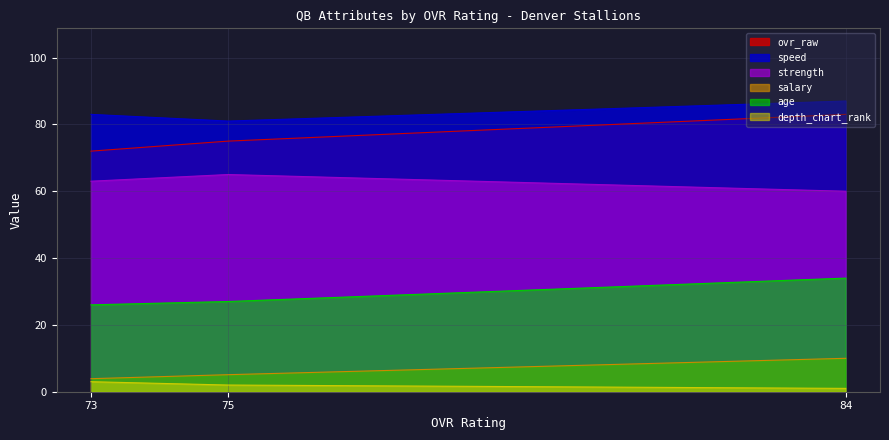

Reading left to right, list all the values displayed in this chart.

ovr_raw: 84=83.0	75=75.0	73=72.0
age: 84=34.0	75=27.0	73=26.0
salary: 84=10.0	75=5.1	73=3.9
strength: 84=60.0	75=65.0	73=63.0
speed: 84=87.0	75=81.0	73=83.0
depth_chart_rank: 84=1.0	75=2.0	73=3.0